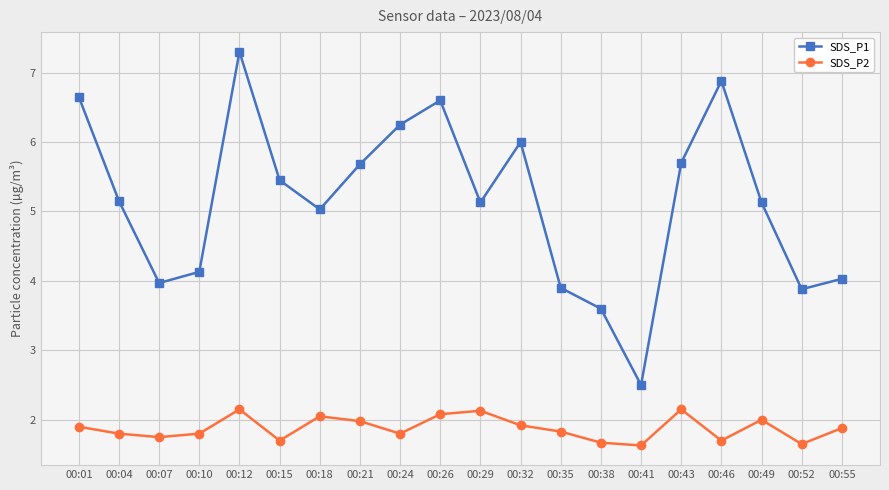

Which series has the largest range (max minus min)?

SDS_P1